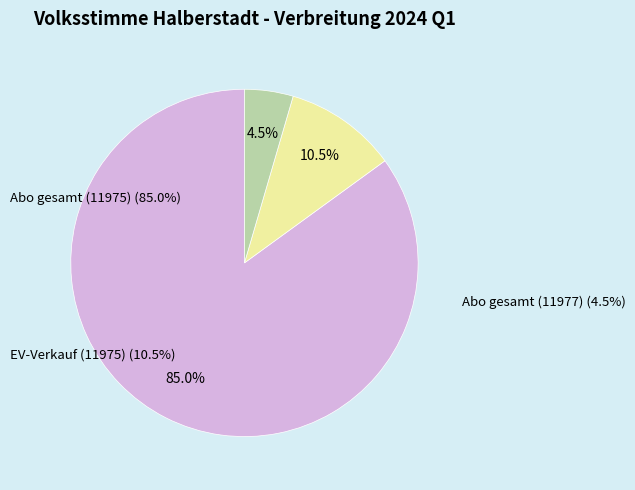

What portion of the pie excludes EV-Verkauf (11975)?

89.5%